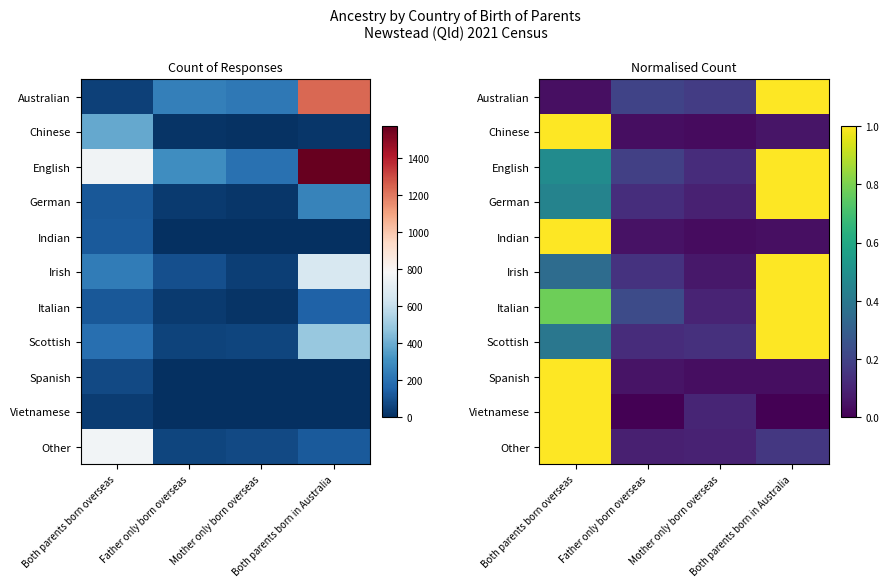

What is the sum of the Vietnamese values at Both parents born overseas and Mother only born overseas?

1.1